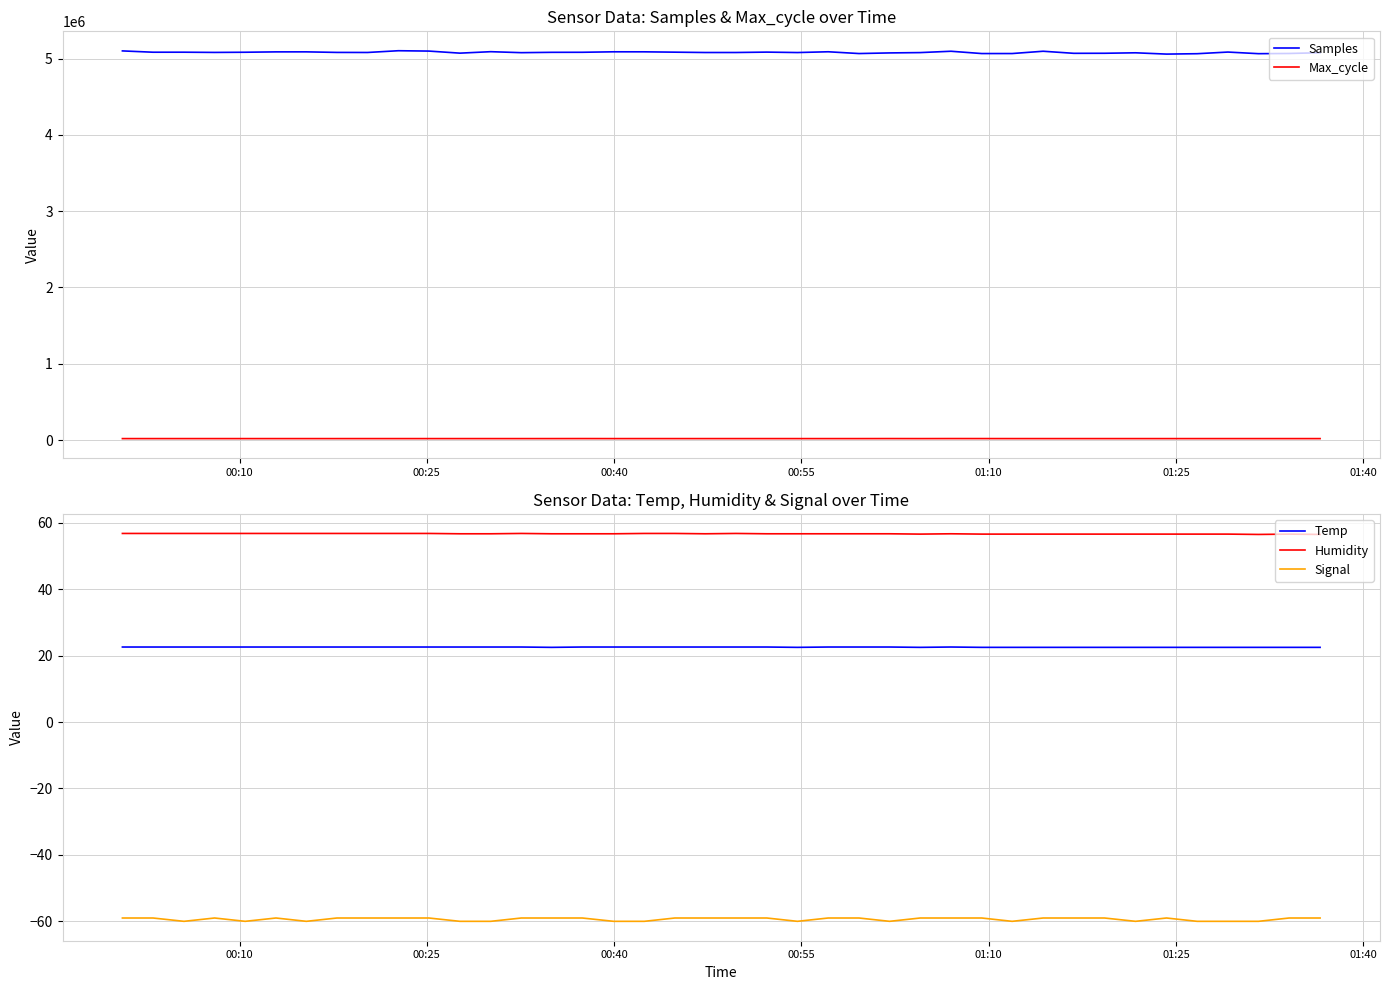

True or false: Signal and Temp cross at least once.

False